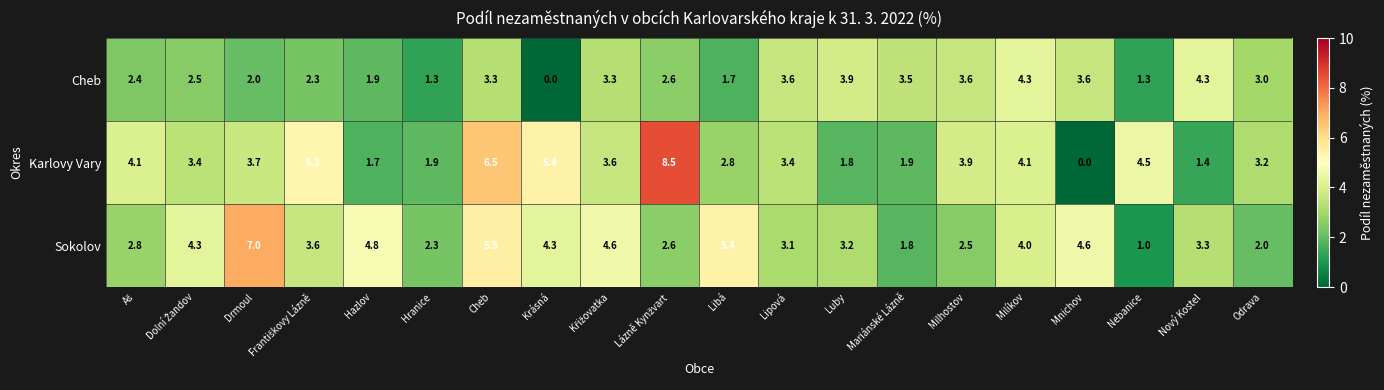

The value of Sokolov at Nebanice is 1.4. True or false?

False